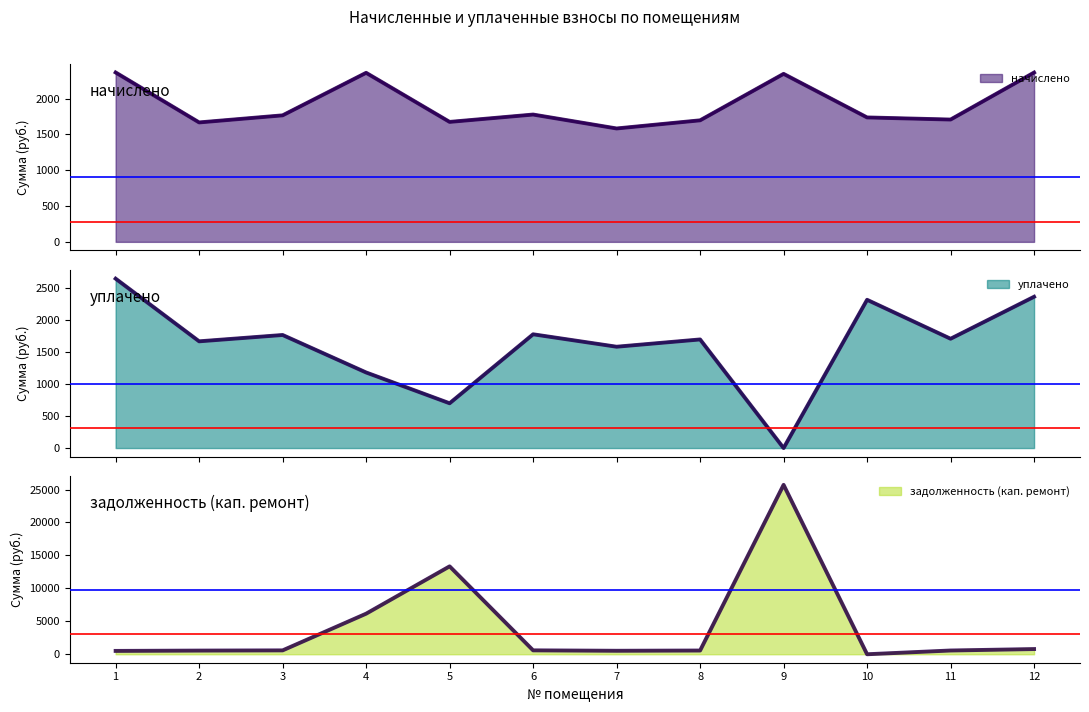

What are all the series names shown in the legend?

начислено, уплачено, задолженность (кап. ремонт)